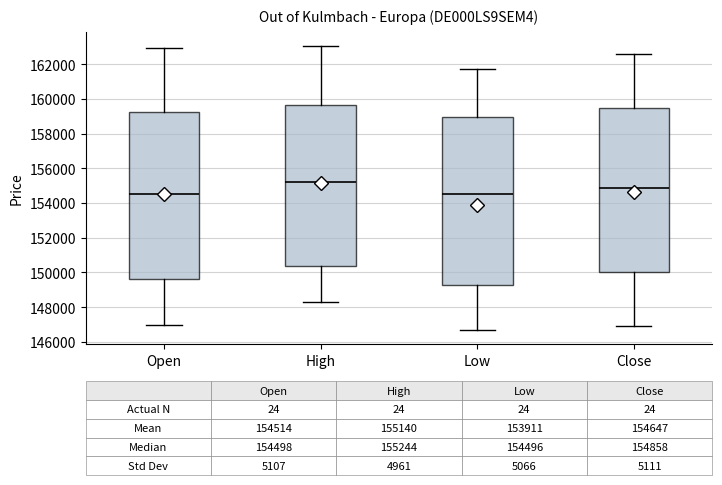

Which box's median line is the highest?

High